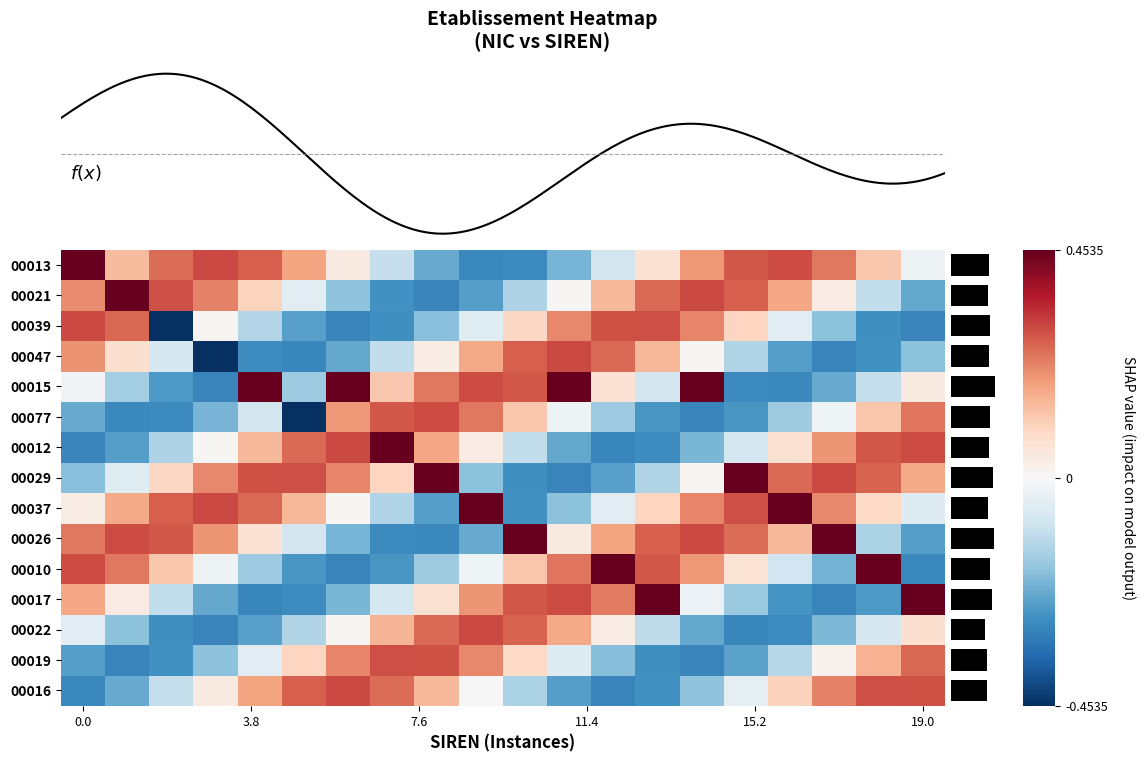

Reading left to right, list all the values displayed in this chart.

00013: 0.5	0.1	0.3	0.3	0.3	0.2	0.0	-0.1	-0.2	-0.3	-0.3	-0.2	-0.1	0.1	0.2	0.3	0.3	0.2	0.1	-0.0
00021: 0.2	0.5	0.3	0.2	0.1	-0.0	-0.2	-0.3	-0.3	-0.2	-0.1	0.0	0.1	0.3	0.3	0.3	0.2	0.0	-0.1	-0.2
00039: 0.3	0.3	-0.5	0.0	-0.1	-0.2	-0.3	-0.3	-0.2	-0.1	0.1	0.2	0.3	0.3	0.2	0.1	-0.1	-0.2	-0.3	-0.3
00047: 0.2	0.1	-0.1	-0.5	-0.3	-0.3	-0.2	-0.1	0.0	0.2	0.3	0.3	0.3	0.2	0.0	-0.1	-0.2	-0.3	-0.3	-0.2
00015: -0.0	-0.2	-0.3	-0.3	0.5	-0.2	0.5	0.1	0.2	0.3	0.3	0.5	0.1	-0.1	0.5	-0.3	-0.3	-0.2	-0.1	0.0
00077: -0.2	-0.3	-0.3	-0.2	-0.1	-0.5	0.2	0.3	0.3	0.2	0.1	-0.0	-0.2	-0.3	-0.3	-0.3	-0.2	-0.0	0.1	0.2
00012: -0.3	-0.2	-0.1	0.0	0.1	0.3	0.3	0.5	0.2	0.0	-0.1	-0.2	-0.3	-0.3	-0.2	-0.1	0.1	0.2	0.3	0.3
00029: -0.2	-0.1	0.1	0.2	0.3	0.3	0.2	0.1	0.5	-0.2	-0.3	-0.3	-0.2	-0.1	0.0	0.5	0.3	0.3	0.3	0.2
00037: 0.0	0.2	0.3	0.3	0.3	0.2	0.0	-0.1	-0.2	0.5	-0.3	-0.2	-0.0	0.1	0.2	0.3	0.5	0.2	0.1	-0.1
00026: 0.2	0.3	0.3	0.2	0.1	-0.1	-0.2	-0.3	-0.3	-0.2	0.5	0.0	0.2	0.3	0.3	0.3	0.1	0.5	-0.1	-0.3
00010: 0.3	0.2	0.1	-0.0	-0.2	-0.3	-0.3	-0.3	-0.2	-0.0	0.1	0.2	0.5	0.3	0.2	0.1	-0.1	-0.2	0.5	-0.3
00017: 0.2	0.0	-0.1	-0.2	-0.3	-0.3	-0.2	-0.1	0.1	0.2	0.3	0.3	0.2	0.5	-0.0	-0.2	-0.3	-0.3	-0.3	0.5
00022: -0.1	-0.2	-0.3	-0.3	-0.2	-0.1	0.0	0.2	0.3	0.3	0.3	0.2	0.0	-0.1	-0.2	-0.3	-0.3	-0.2	-0.1	0.1
00019: -0.2	-0.3	-0.3	-0.2	-0.0	0.1	0.2	0.3	0.3	0.2	0.1	-0.1	-0.2	-0.3	-0.3	-0.2	-0.1	0.0	0.2	0.3
00016: -0.3	-0.2	-0.1	0.0	0.2	0.3	0.3	0.3	0.1	0.0	-0.1	-0.3	-0.3	-0.3	-0.2	-0.0	0.1	0.2	0.3	0.3